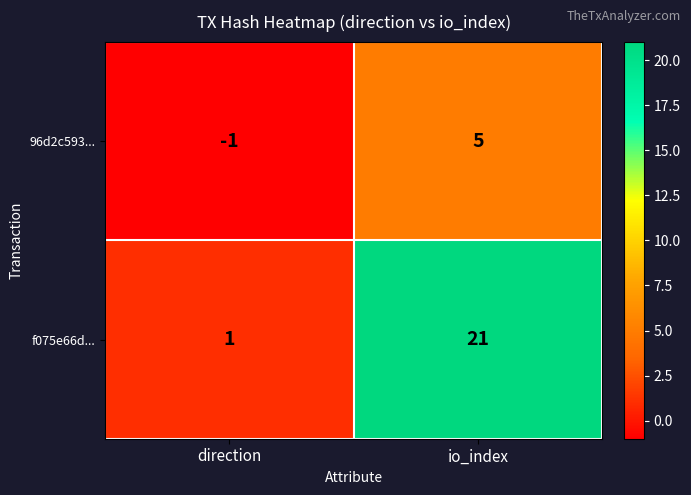

Which series changed the most between direction and io_index?

f075e66d...